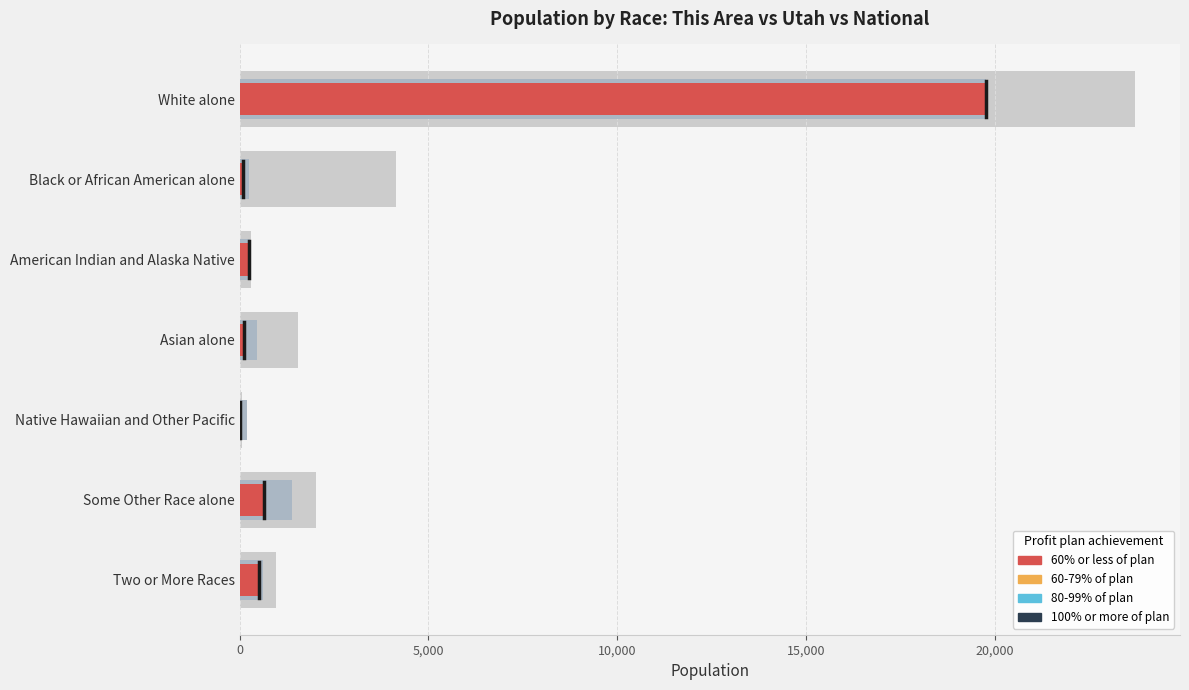

Which series changed the most between Black or African American alone and Some Other Race alone?

National (scaled)